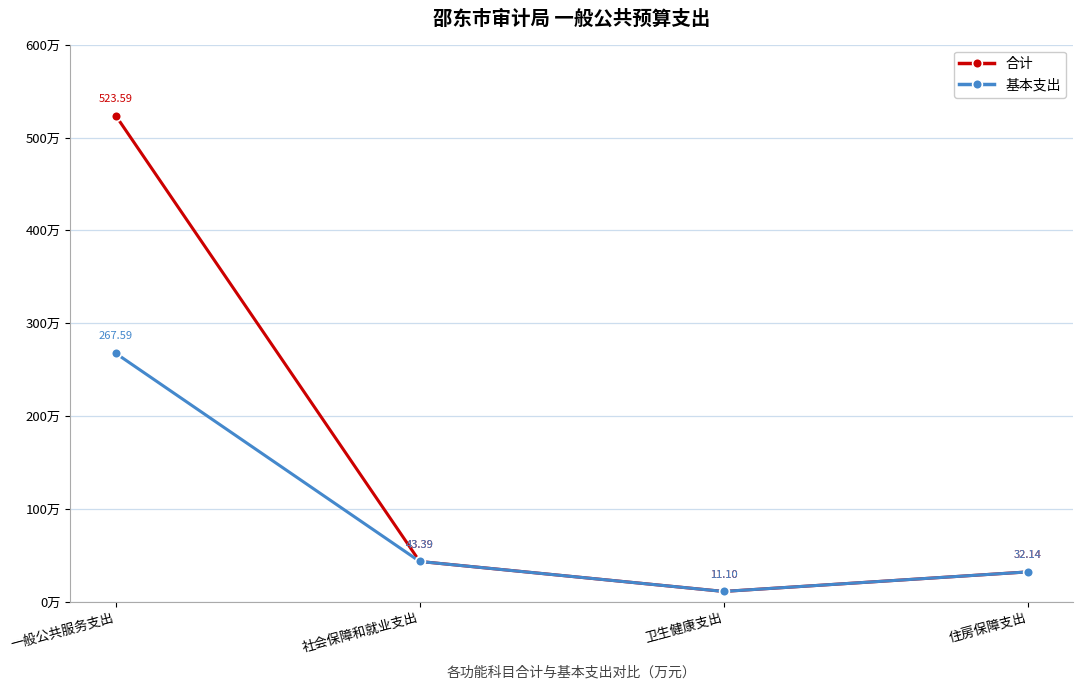

Does the chart have visible grid lines?

Yes